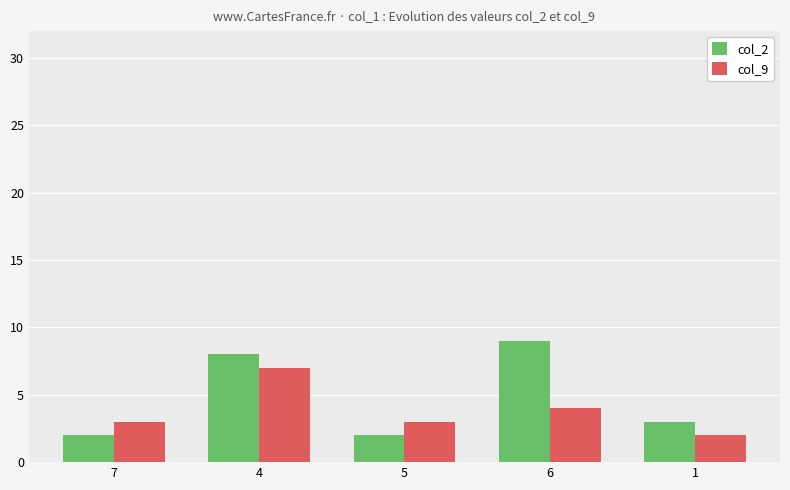

Reading left to right, transcribe all the data shown in this chart.

col_2: 7=2	4=8	5=2	6=9	1=3
col_9: 7=3	4=7	5=3	6=4	1=2